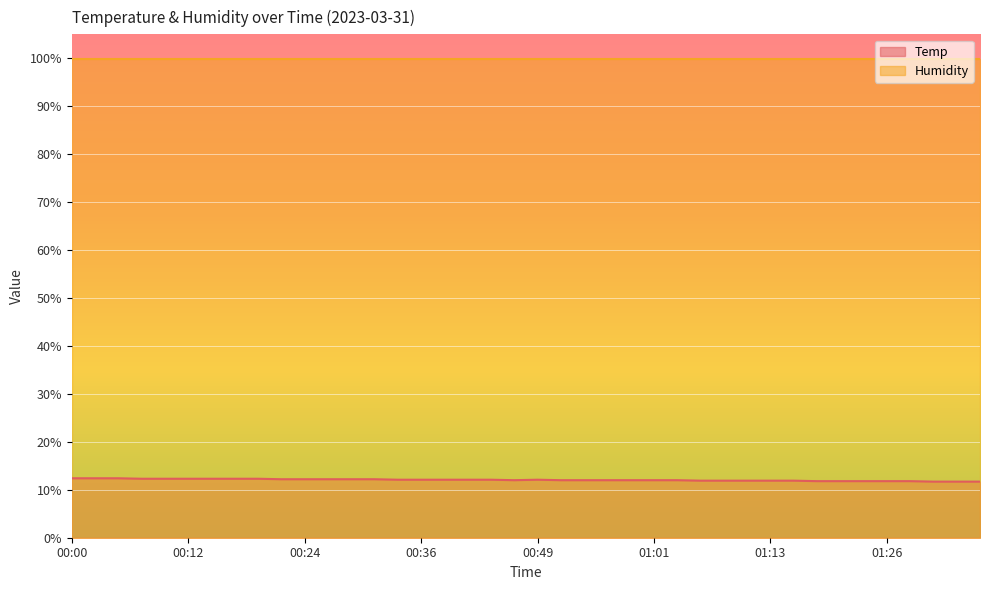

Count the number of values greater than 12.

20